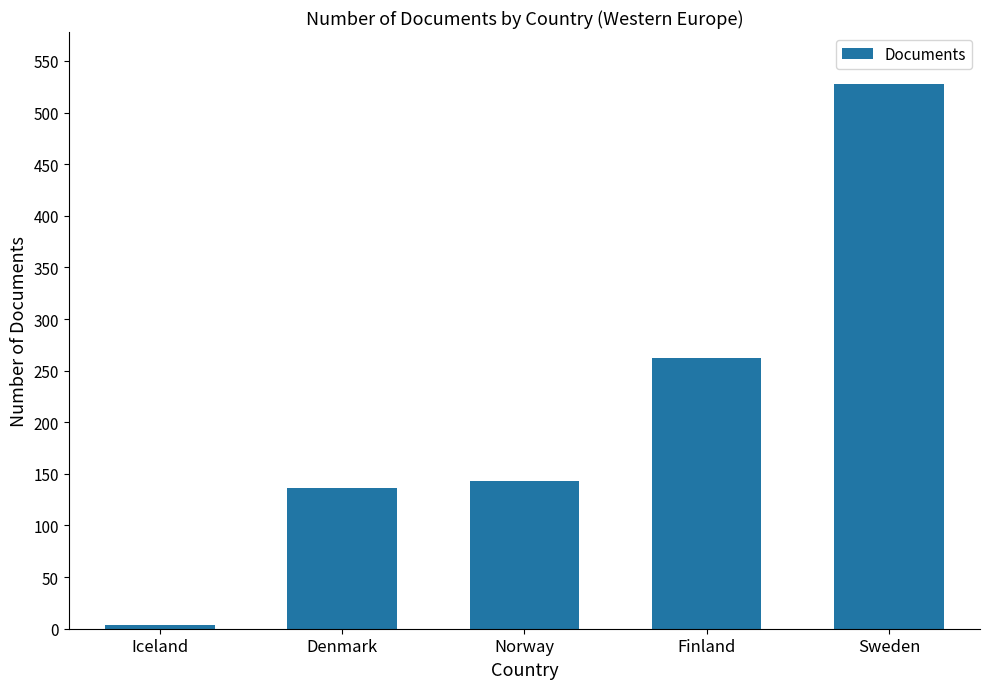

At which category does the chart reach its peak across all series?

Sweden